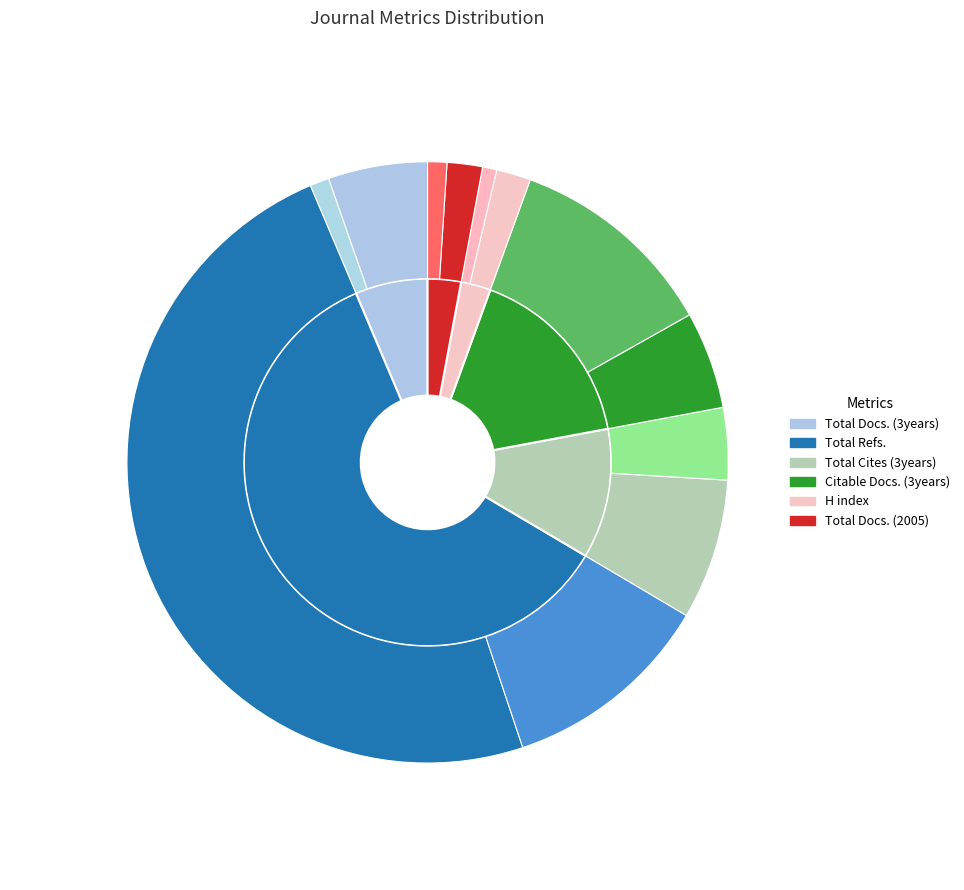

How many slices are in this pie chart?

2